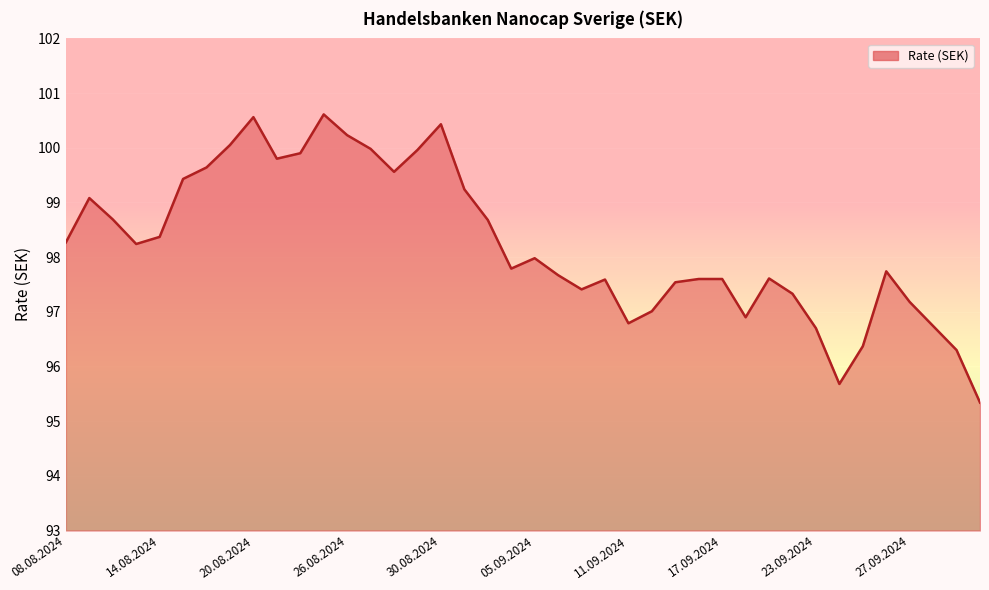

What is the maximum value shown in the chart?

100.6